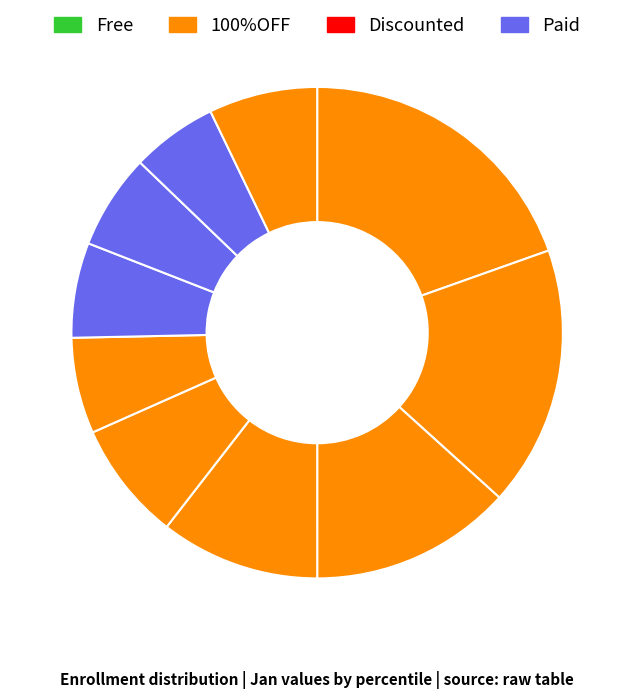

How many slices are in this pie chart?

10